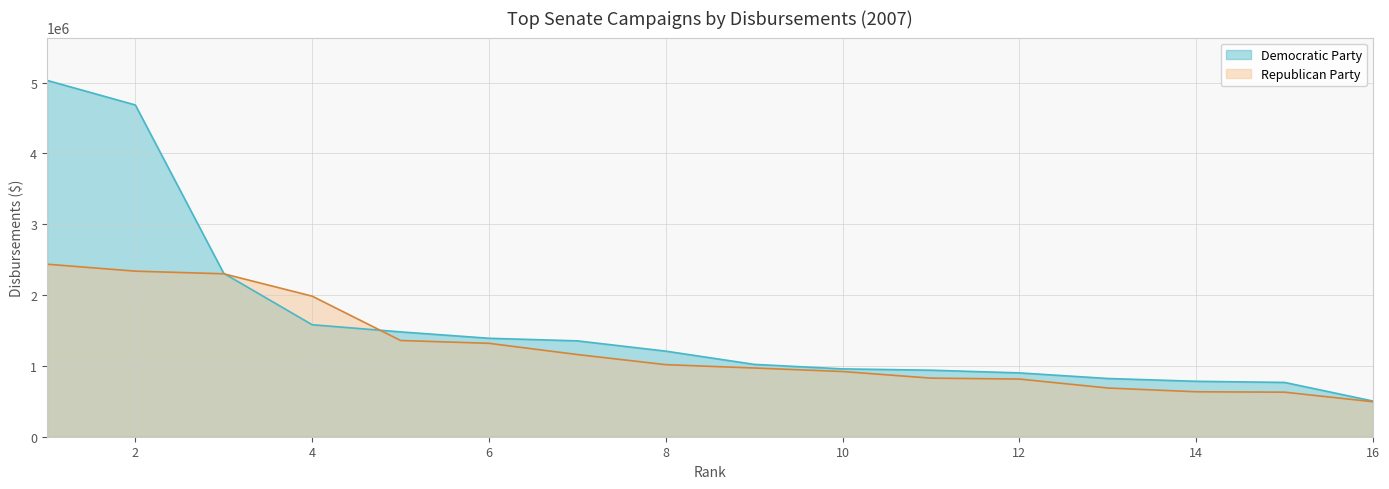

At which label does Democratic Party reach its peak?

WATTS